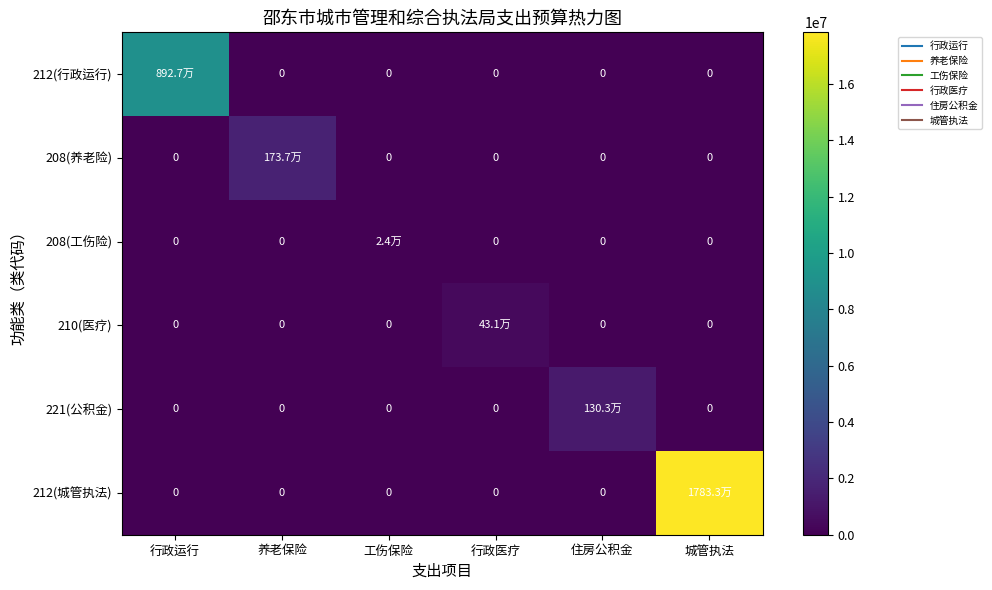

The value of 212(城管执法) at 养老保险 is -11104674.5. True or false?

False